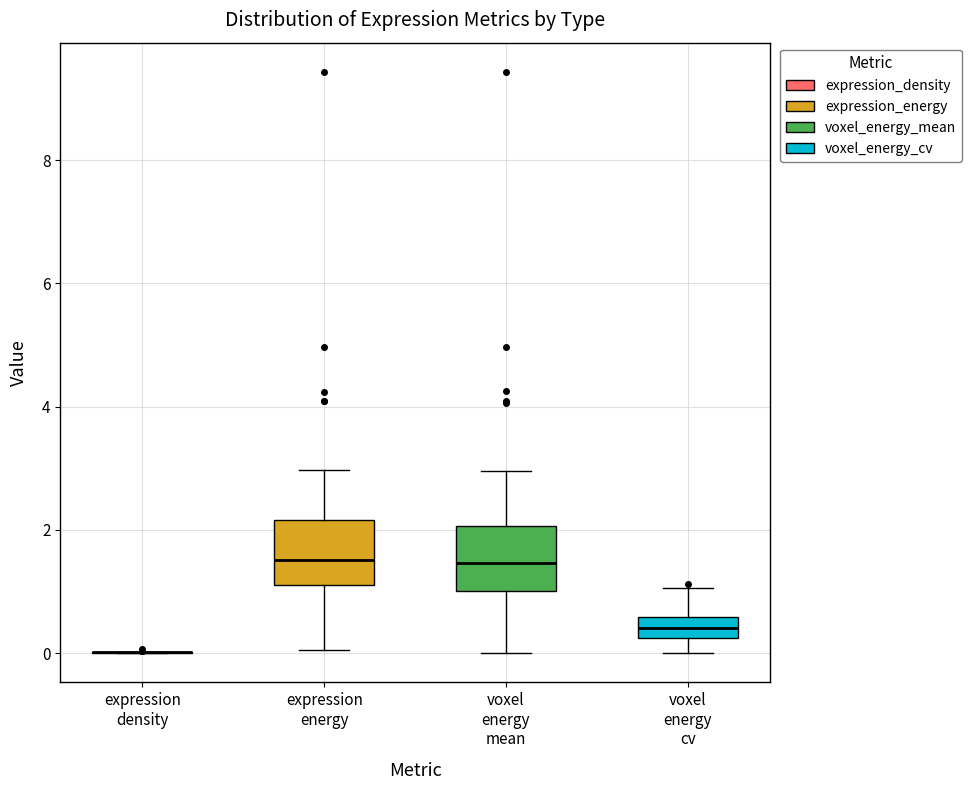

Where does the median line of the box for voxel energy cv sit on the y-axis? The values are not printed on the chart, so give them approximately, as read against the axis.

0.4